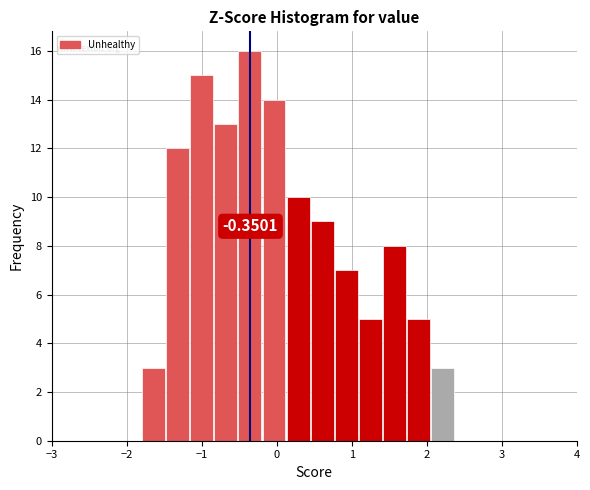

Read against the x-axis, roughly where is the centre of the tallest bar?

-0.4